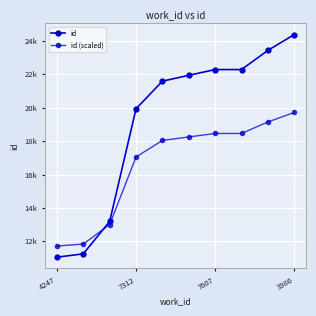

Is this an area chart (filled region under the line)?

No